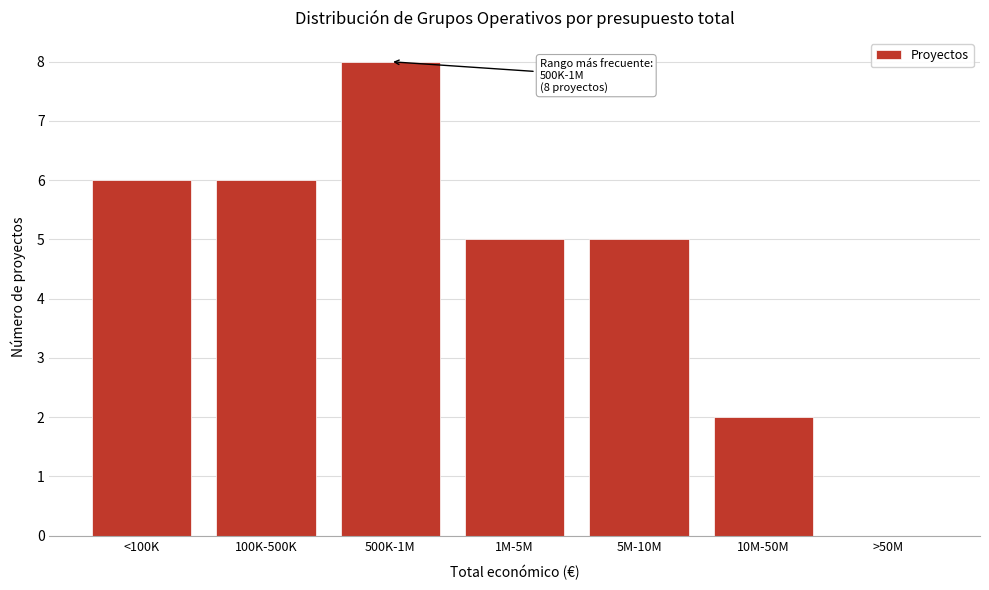

Reading right to left, what are all the values shown in this chart?

>50M=0	10M-50M=2	5M-10M=5	1M-5M=5	500K-1M=8	100K-500K=6	<100K=6